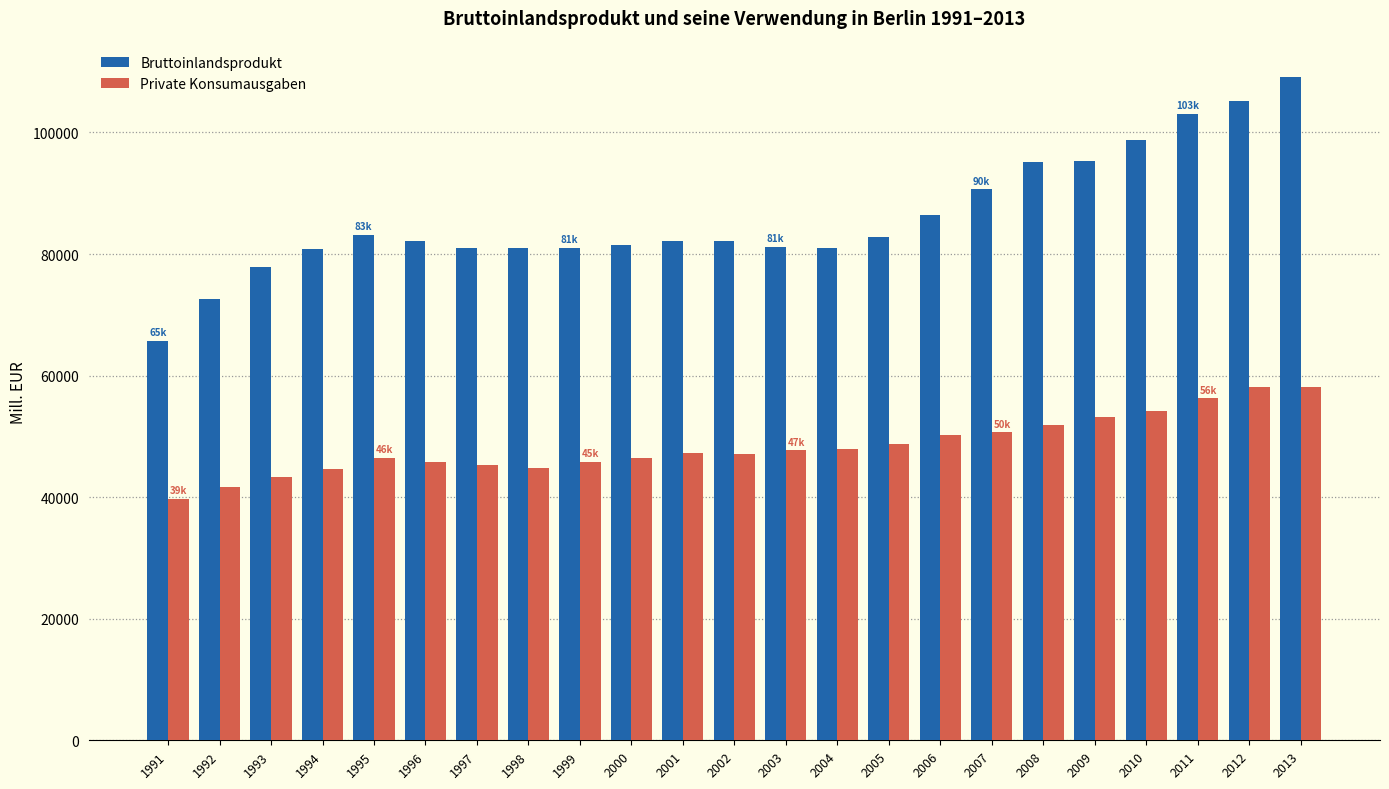

At 1997, list the series in order from smallest to largest.

Private Konsumausgaben, Bruttoinlandsprodukt